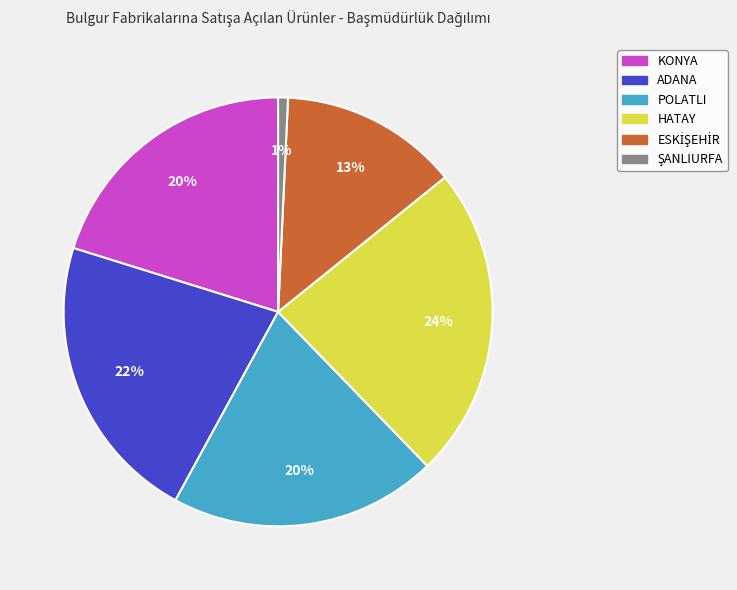

What is the ratio of the value at ADANA to the value at POLATLI?

1.1